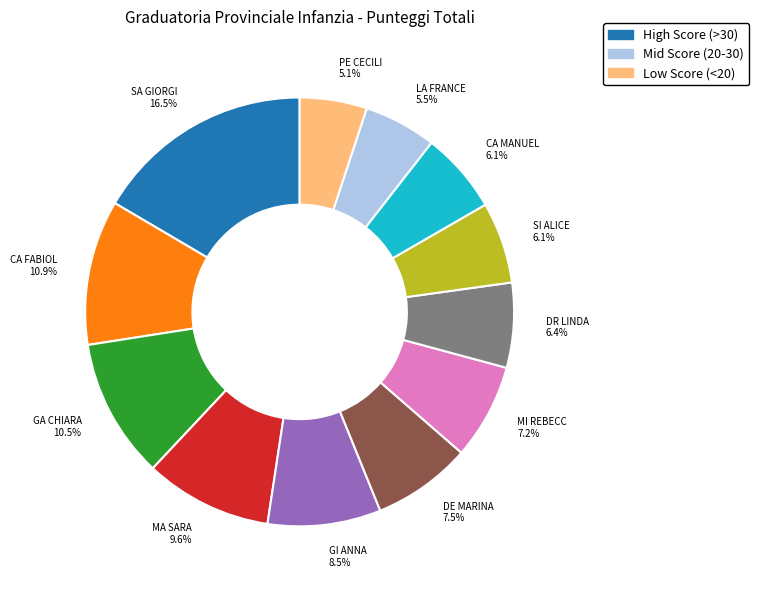

Is LA FRANCE 5.5% the majority of the pie?

No